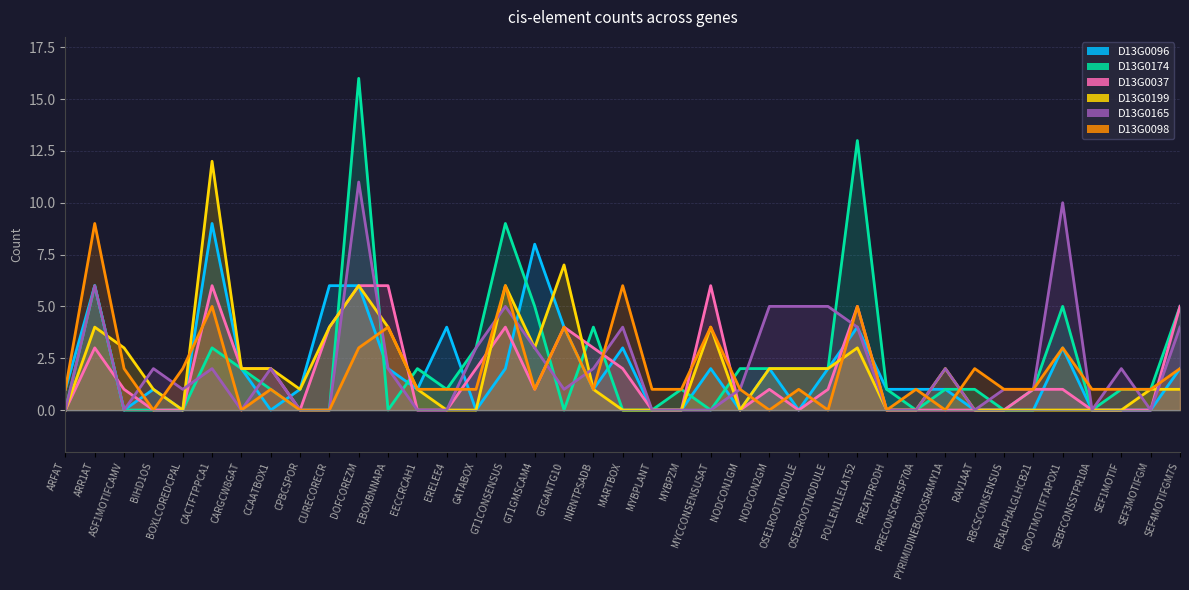

In D13G0165, how many points are higher than both neighbors (excluding endpoints)?

10